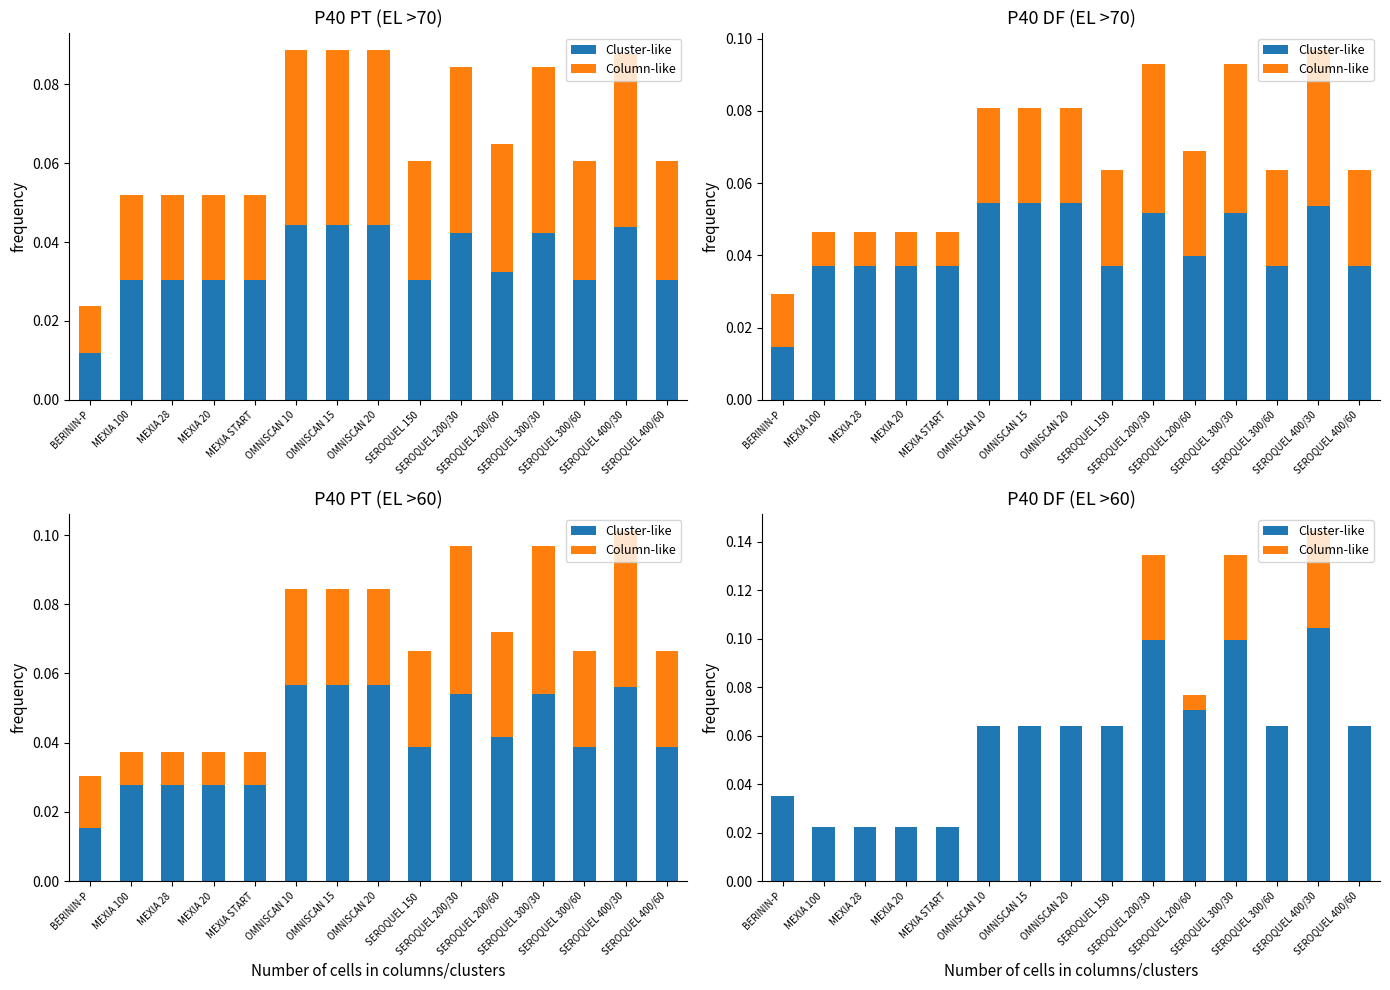

Which series has the largest total across all categories?

Cluster-like